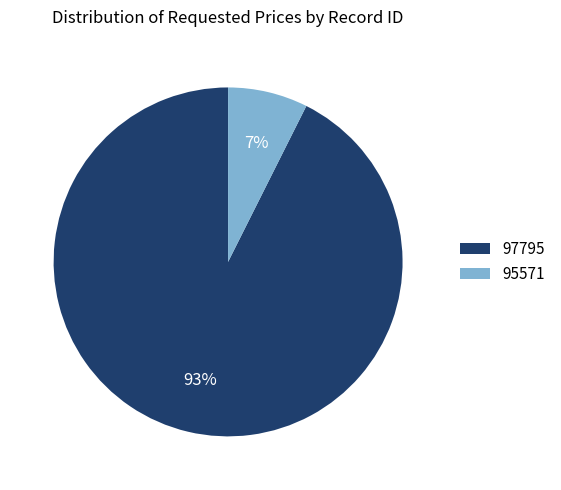

Do 95571 and 97795 together represent more than half of the pie?

Yes